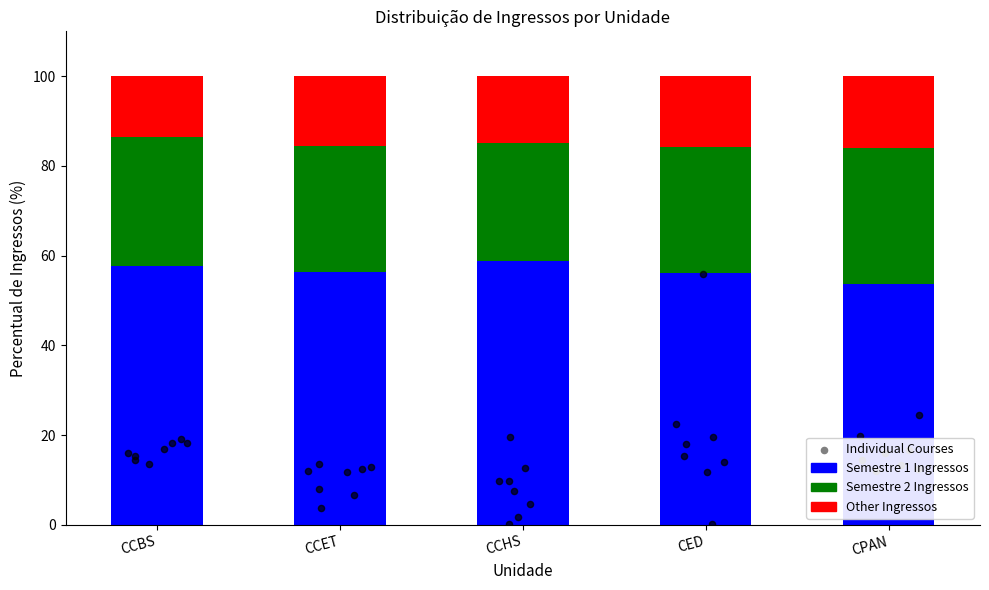

What is the maximum value for Semestre 1 Ingressos?

58.7